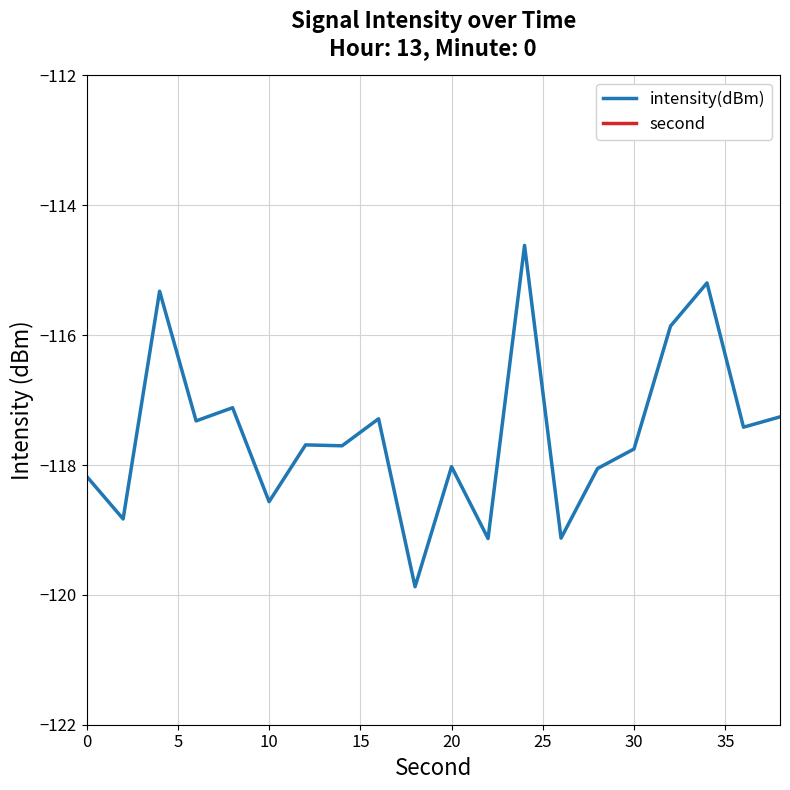

The intensity(dBm) series shows -202.4 at 0. True or false?

False